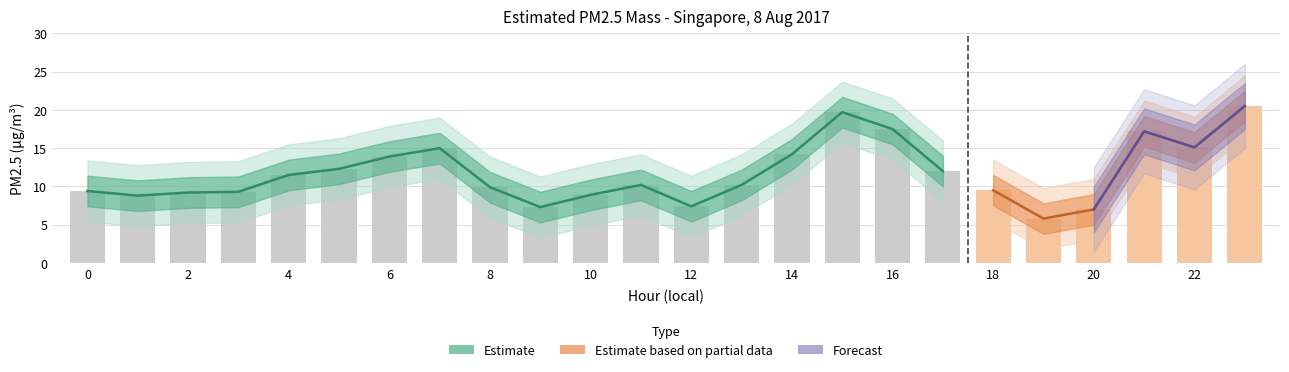

Are the bars horizontal?

No